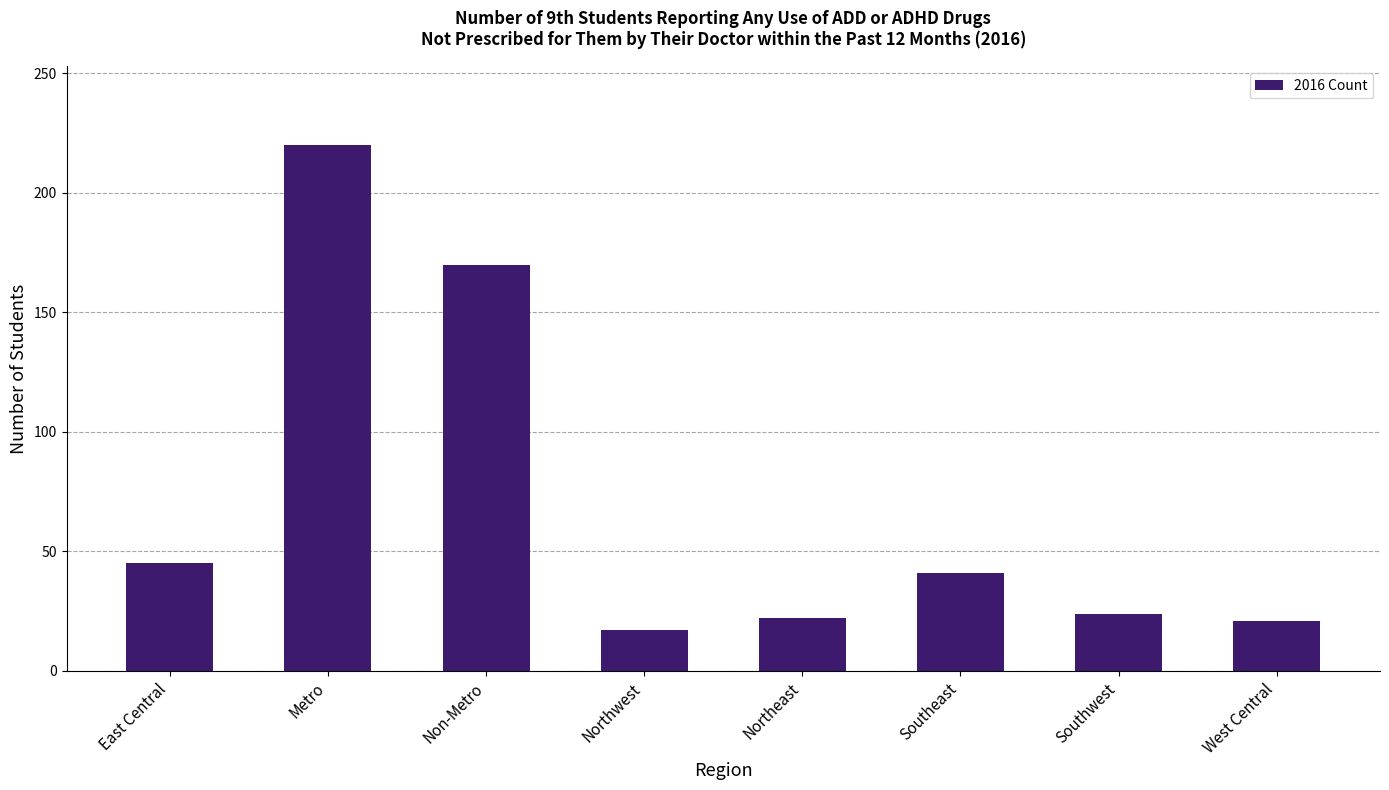

What is the smallest value displayed?

17